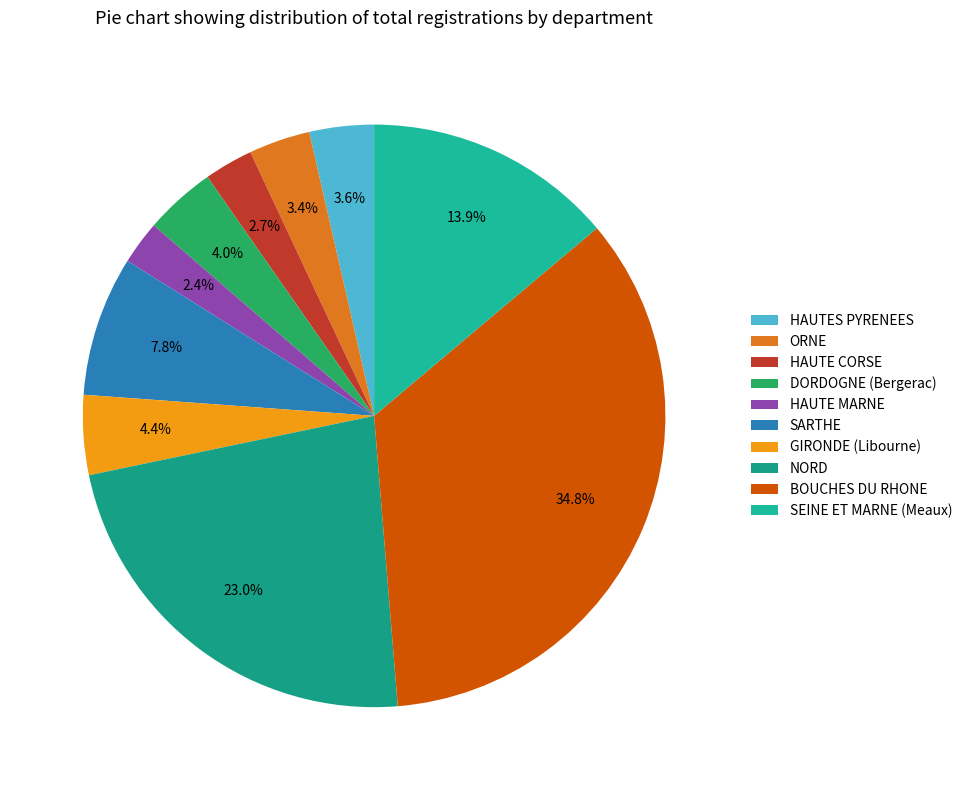

Is it true that SEINE ET MARNE (Meaux) is 9% of the pie?

False